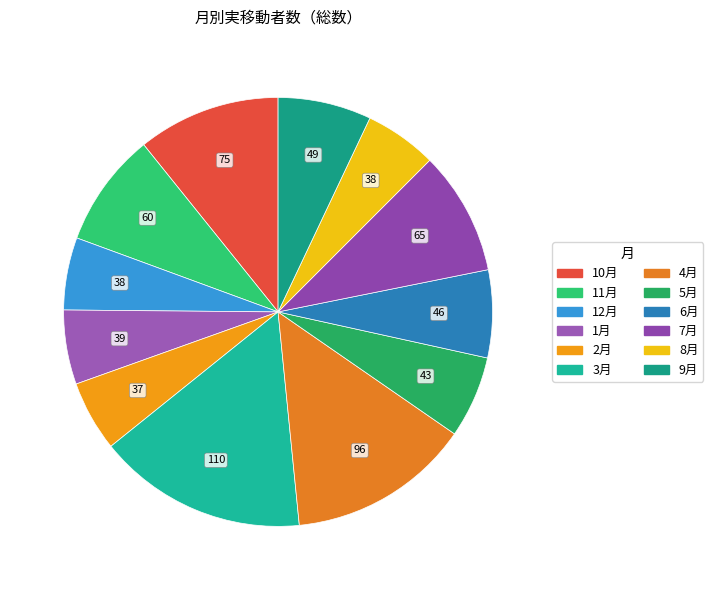

What is the ratio of the value at 5月 to the value at 4月?

0.4